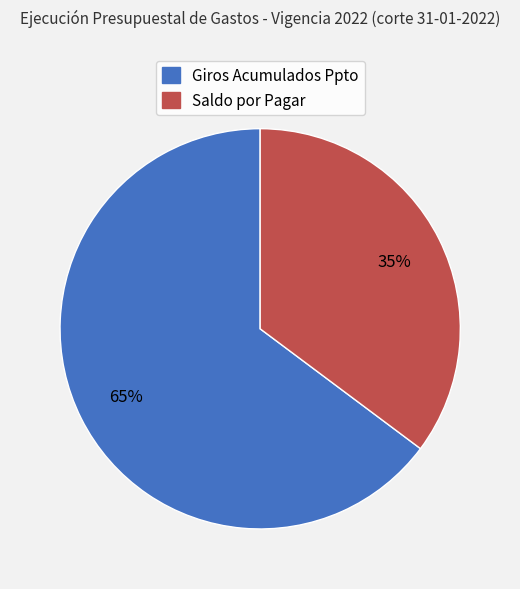

Which has a higher value, Giros Acumulados Ppto or Saldo por Pagar?

Giros Acumulados Ppto